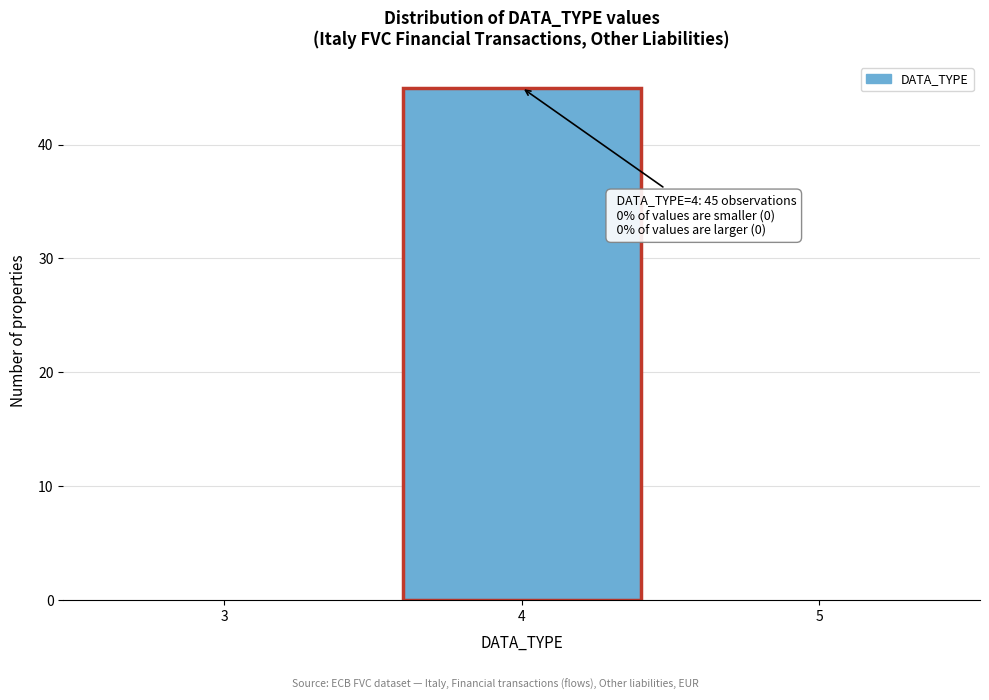

Which range on the x-axis has the tallest bar?

3.5 to 4.5